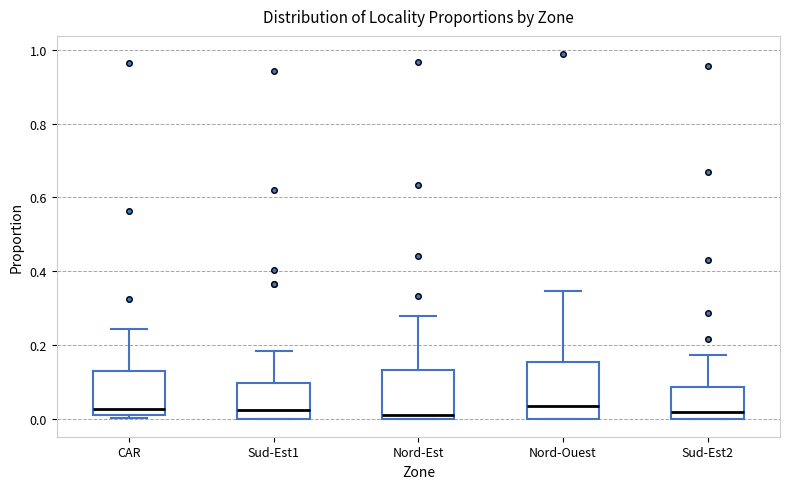

Reading left to right, read every box against the y-axis: the position of its median line, the range the box covers, and the ends of its whiskers. The values are not printed on the chart, so give them approximately, as read against the axis.

CAR: median 0.02 (just above the box's lower edge), box 0.02 to 0.12, whiskers 0.00 to 0.24
Sud-Est1: median 0.02, box 0.00 to 0.10, whiskers 0.00 to 0.18
Nord-Est: median 0.02, box 0.00 to 0.14, whiskers 0.00 to 0.28
Nord-Ouest: median 0.04, box 0.00 to 0.16, whiskers 0.00 to 0.34
Sud-Est2: median 0.02, box 0.00 to 0.08, whiskers 0.00 to 0.18